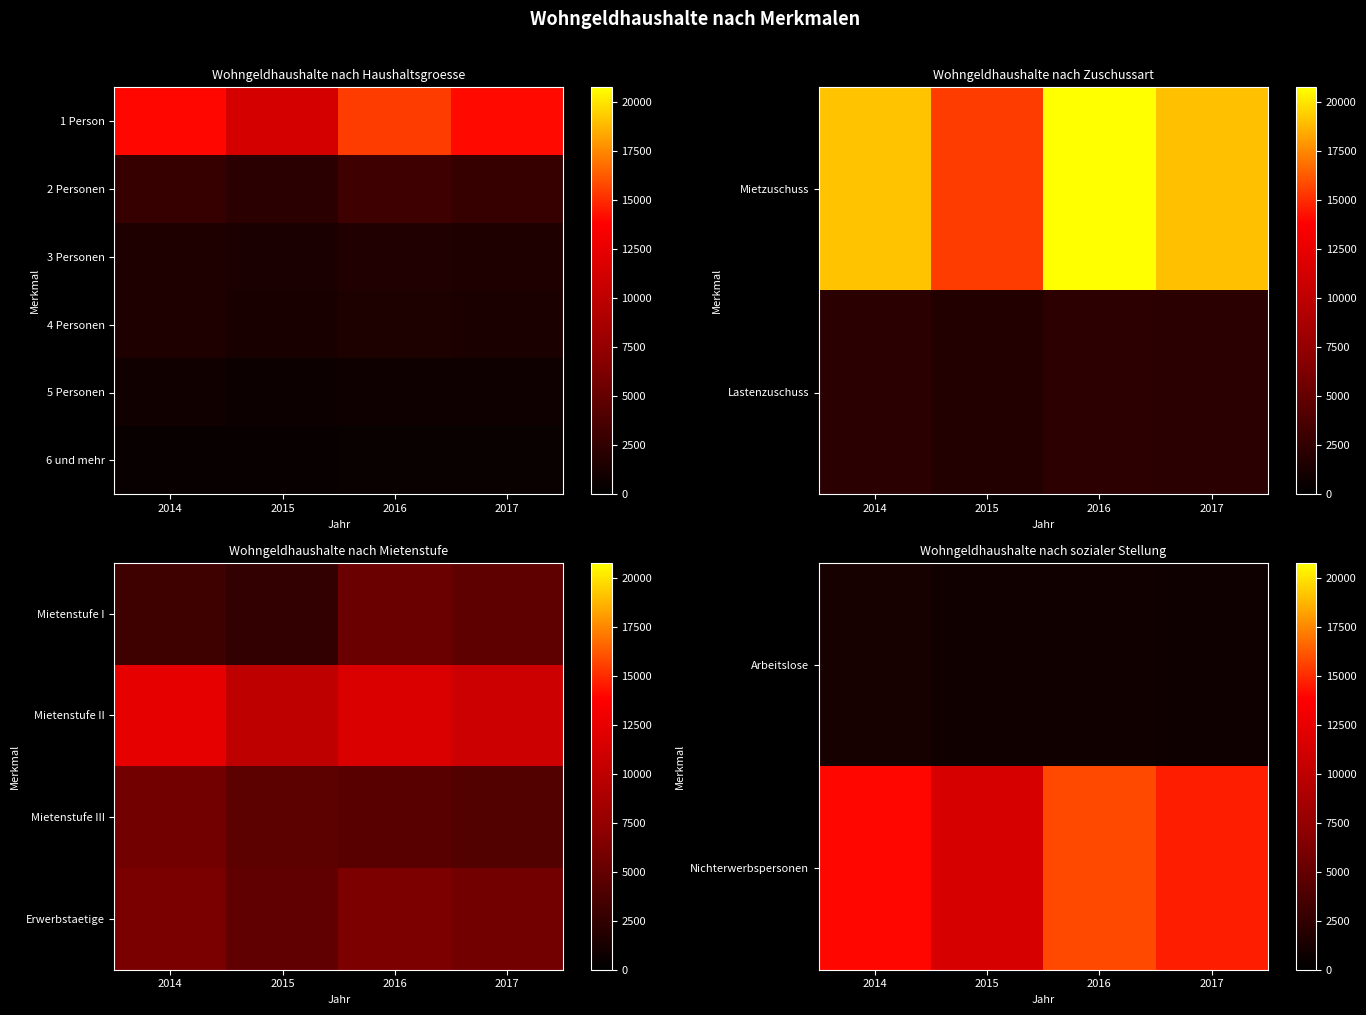

Reading right to left, list all the values displayed in this chart.

Arbeitslose: 2017=806	2016=966	2015=896	2014=1138
Nichterwerbspersonen: 2017=14638	2016=15765	2015=11500	2014=14025
Mietenstufe III: 2017=4161	2016=4418	2015=4644	2014=5678
Erwerbstaetige: 2017=5694	2016=6291	2015=4800	2014=6082
5 Personen: 2017=779	2016=774	2015=702	2014=816
6 und mehr: 2017=506	2016=489	2015=426	2014=450